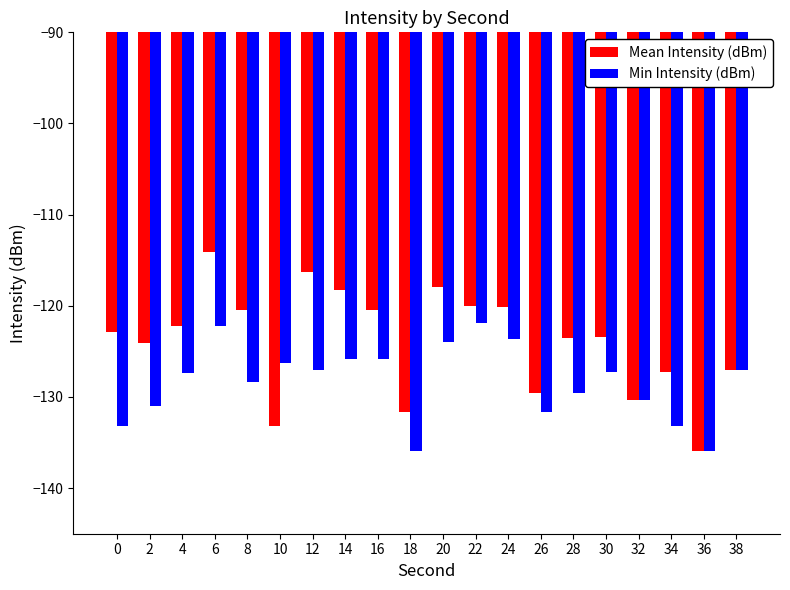

What is the value of the Mean Intensity (dBm) bar at the 8th from the left?

-118.3